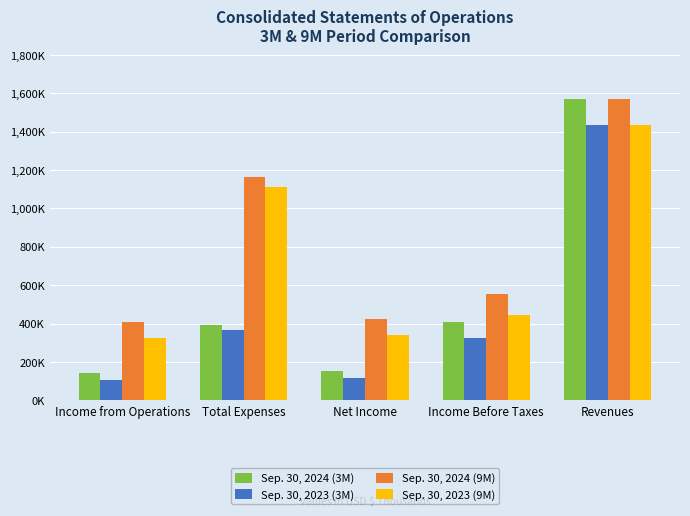

Reading left to right, transcribe all the data shown in this chart.

Sep. 30, 2024 (3M): Income from Operations=143832	Total Expenses=393564	Net Income=154900	Income Before Taxes=406197	Revenues=1567961
Sep. 30, 2023 (3M): Income from Operations=108472	Total Expenses=368287	Net Income=115661	Income Before Taxes=322840	Revenues=1434935
Sep. 30, 2024 (9M): Income from Operations=406197	Total Expenses=1161764	Net Income=425420	Income Before Taxes=555603	Revenues=1567961
Sep. 30, 2023 (9M): Income from Operations=322840	Total Expenses=1112095	Net Income=341527	Income Before Taxes=444467	Revenues=1434935